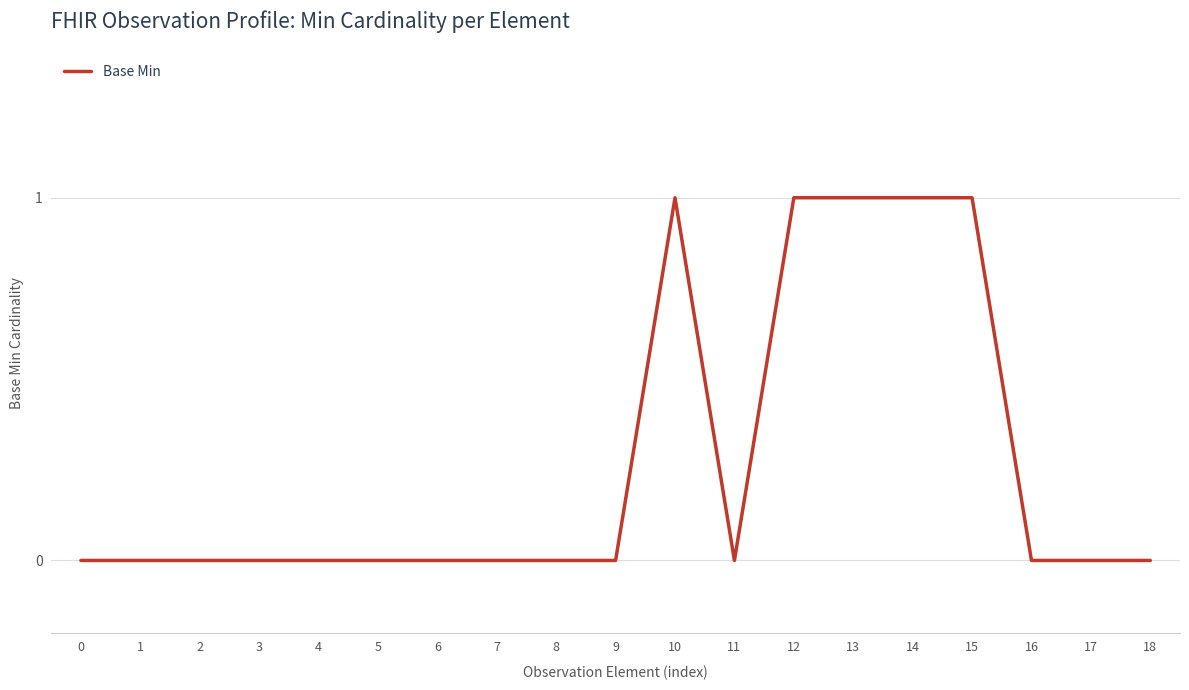

What is the change in value from 7 to 10?

+1